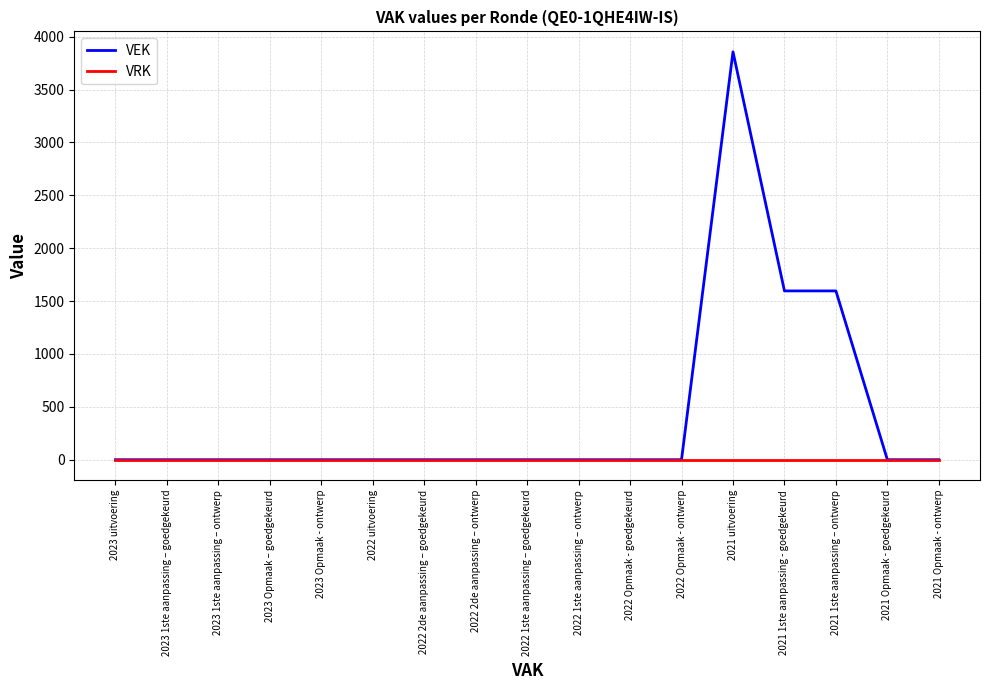

What is the maximum value shown in the chart?

3857